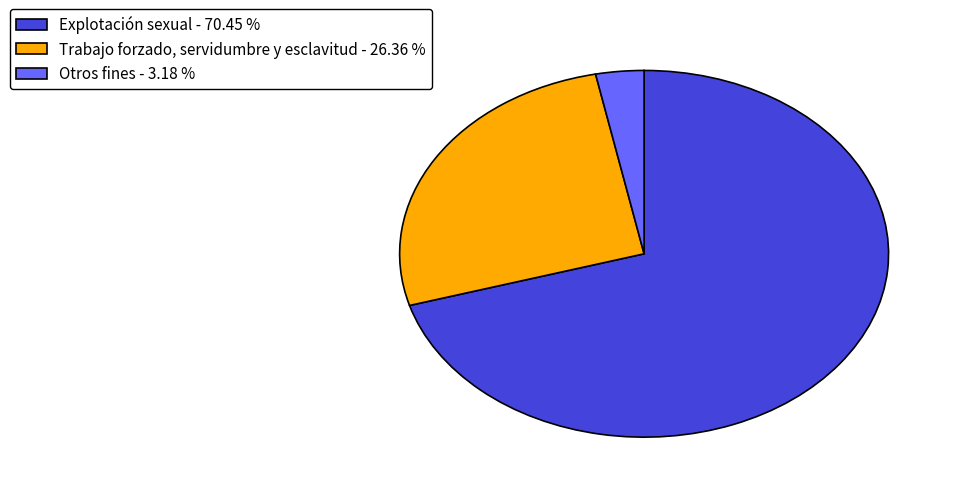

Combined, do Otros fines - 3.18 % and Trabajo forzado, servidumbre y esclavitud - 26.36 % account for over 50%?

No